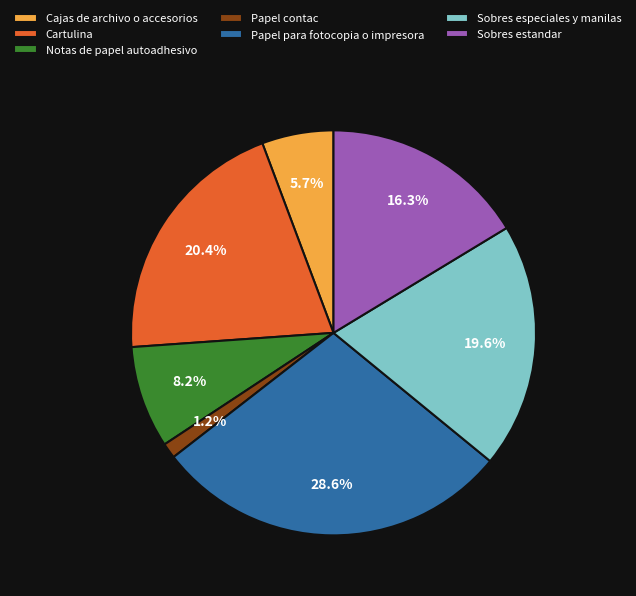

Combined, what portion of the pie is Cajas de archivo o accesorios and Notas de papel autoadhesivo?

13.9%